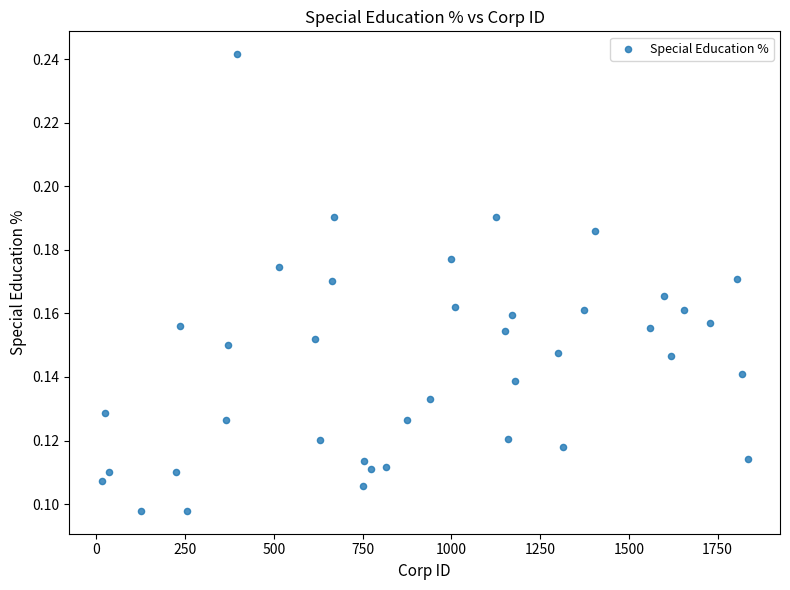

What is the range of X values (max minus min)?

1820.0